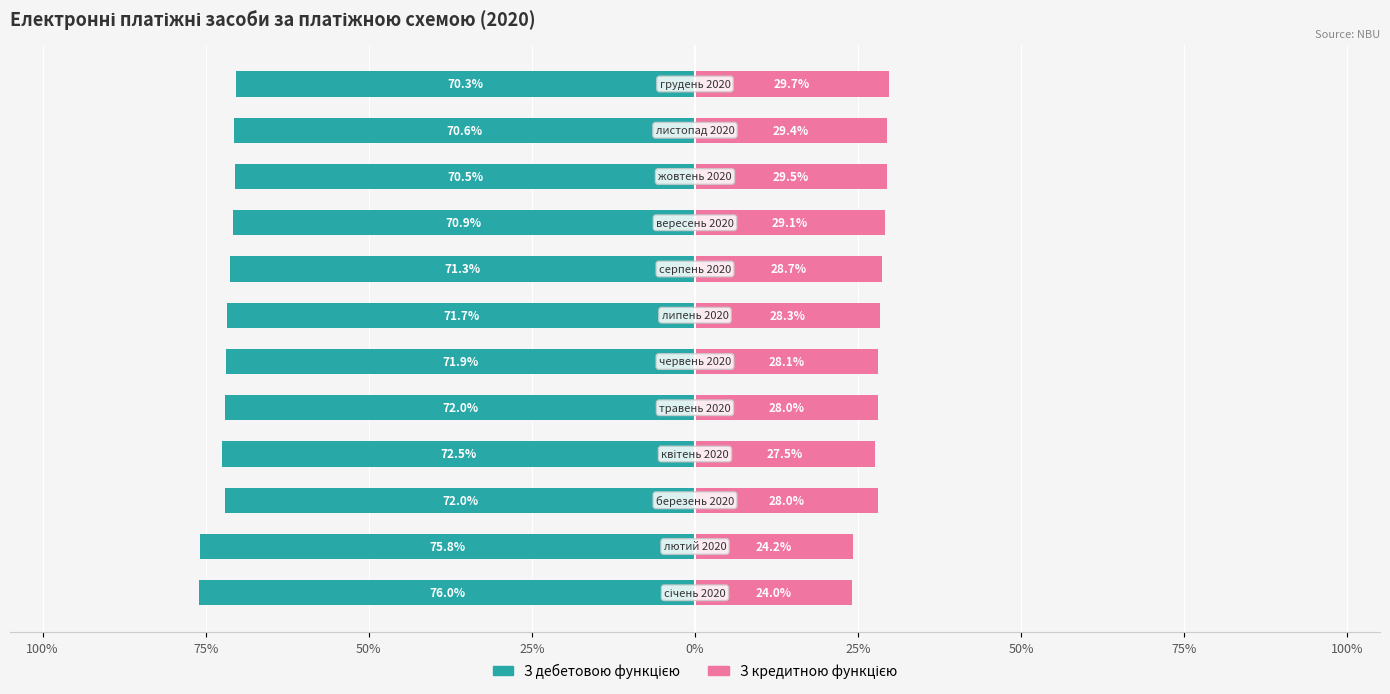

Count the number of data series in this chart.

2